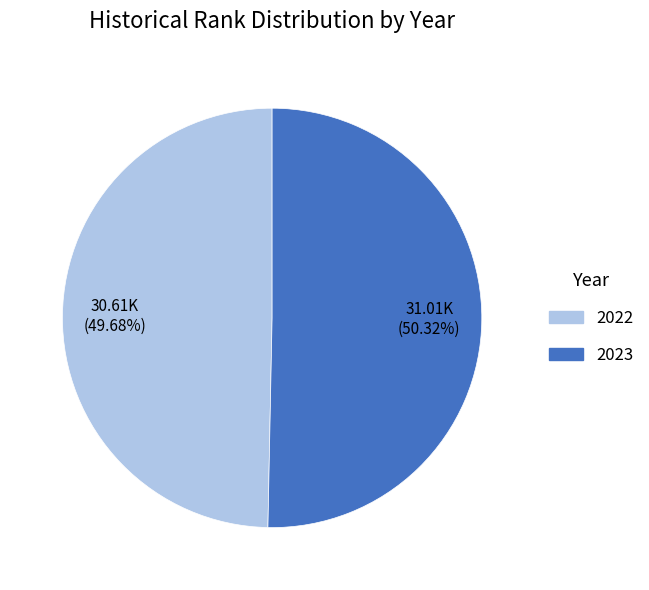

Between 2023 and 2022, which is larger?

2023